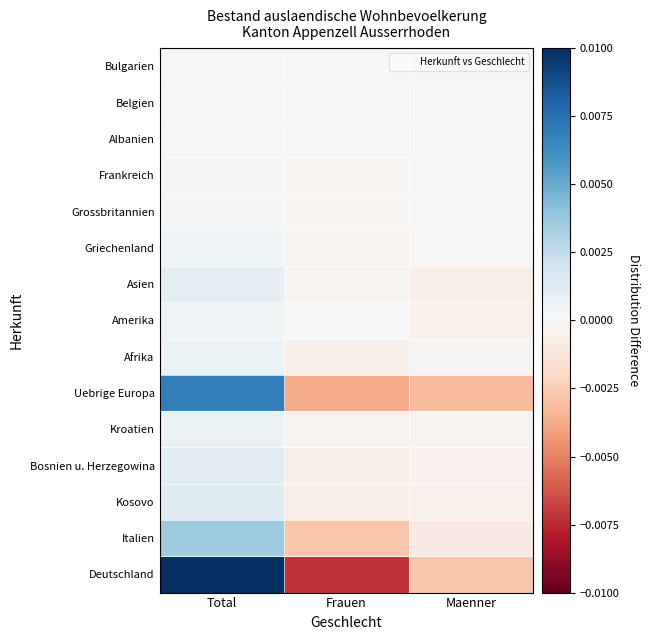

Which label corresponds to the smallest value in the chart?

Frauen